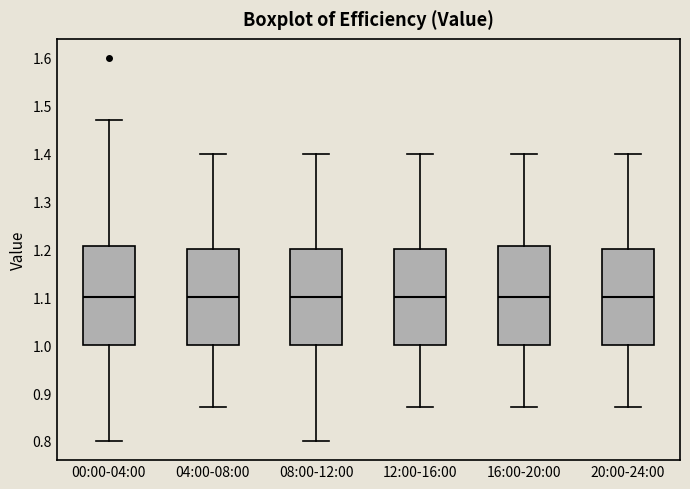

Reading left to right, transcribe this box plot: for each box, give where its median line is, the range the box spans, and where its two whiskers end, as read against the y-axis. The values are not printed on the chart, so give them approximately, as read against the axis.

00:00-04:00: median 1.10, box 1.00 to 1.21, whiskers 0.80 to 1.47
04:00-08:00: median 1.10, box 1.00 to 1.20, whiskers 0.87 to 1.40
08:00-12:00: median 1.10, box 1.00 to 1.20, whiskers 0.80 to 1.40
12:00-16:00: median 1.10, box 1.00 to 1.20, whiskers 0.87 to 1.40
16:00-20:00: median 1.10, box 1.00 to 1.21, whiskers 0.87 to 1.40
20:00-24:00: median 1.10, box 1.00 to 1.20, whiskers 0.87 to 1.40